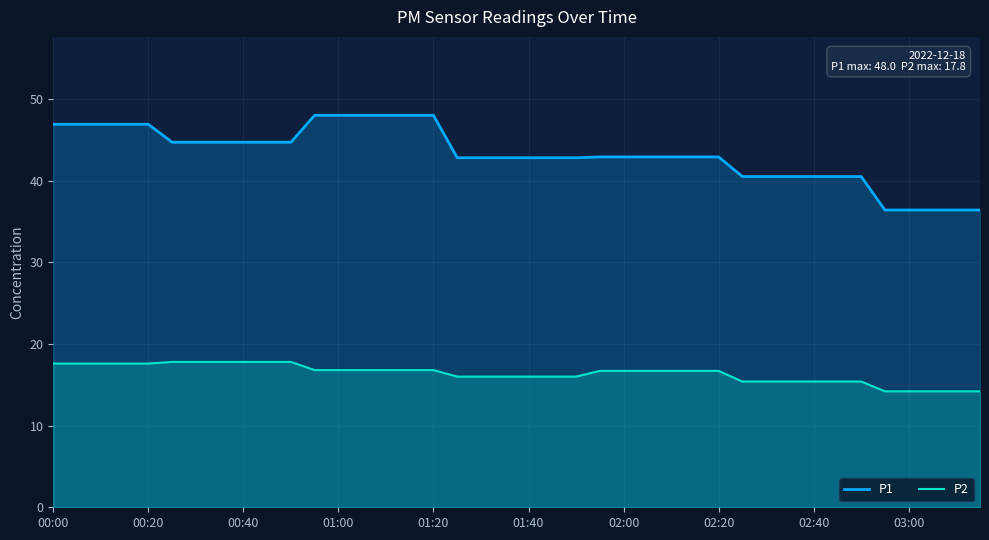

Reading left to right, extract all data points from this chart.

P1: 46.9	46.9	46.9	46.9	46.9	44.7	44.7	44.7	44.7	44.7	44.7	48.0	48.0	48.0	48.0	48.0	48.0	42.8	42.8	42.8	42.8	42.8	42.8	42.9	42.9	42.9	42.9	42.9	42.9	40.5	40.5	40.5	40.5	40.5	40.5	36.4	36.4	36.4	36.4	36.4
P2: 17.6	17.6	17.6	17.6	17.6	17.8	17.8	17.8	17.8	17.8	17.8	16.8	16.8	16.8	16.8	16.8	16.8	16.0	16.0	16.0	16.0	16.0	16.0	16.7	16.7	16.7	16.7	16.7	16.7	15.4	15.4	15.4	15.4	15.4	15.4	14.2	14.2	14.2	14.2	14.2